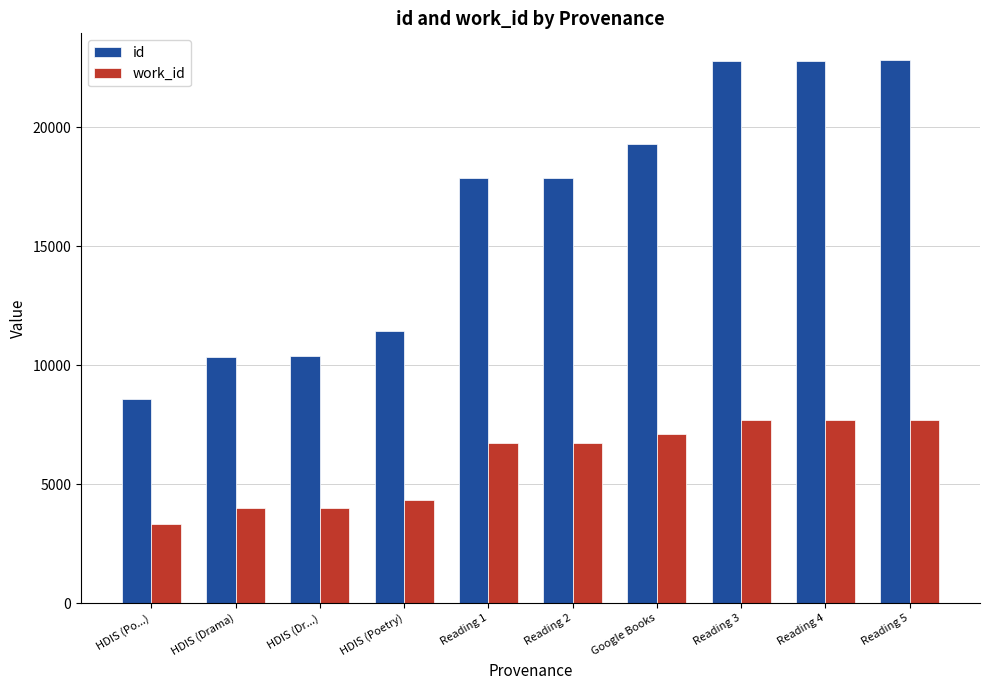

True or false: work_id has a value of 5134 at HDIS (Po...).

False